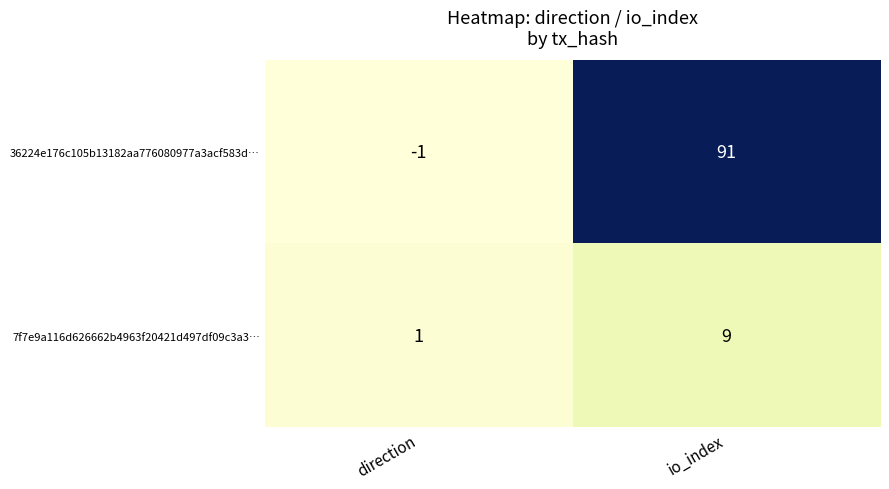

The 7f7e9a116d626662b4963f20421d497df09c3a3… series shows 1 at direction. True or false?

True